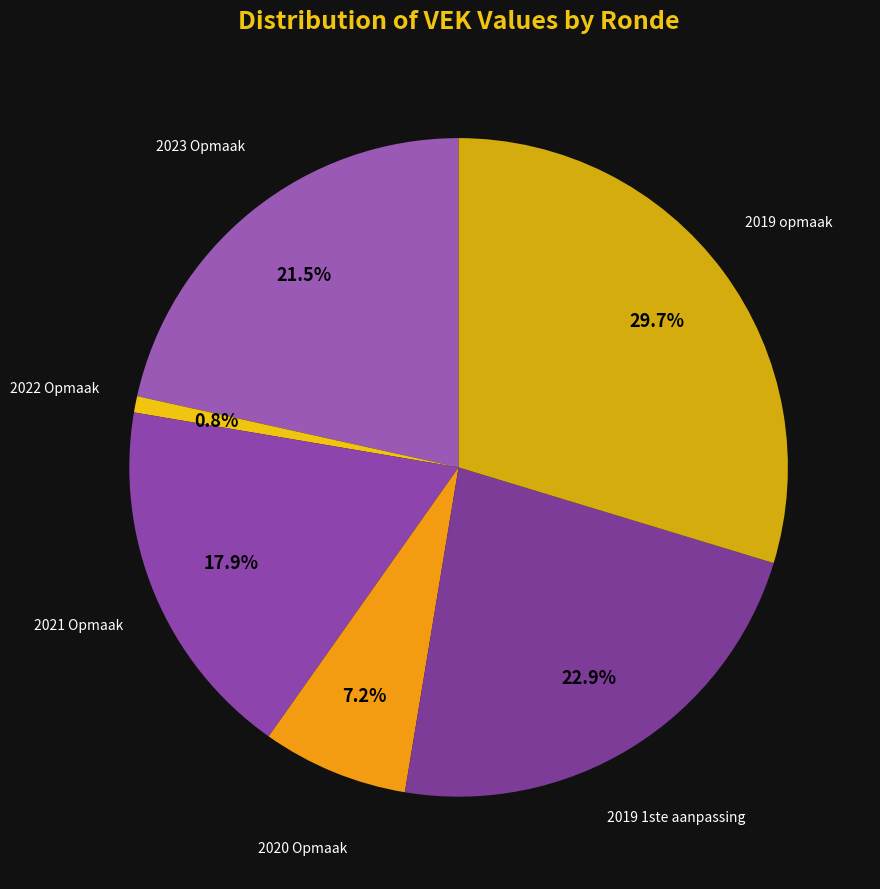

Between 2020 Opmaak and 2022 Opmaak, which is larger?

2020 Opmaak